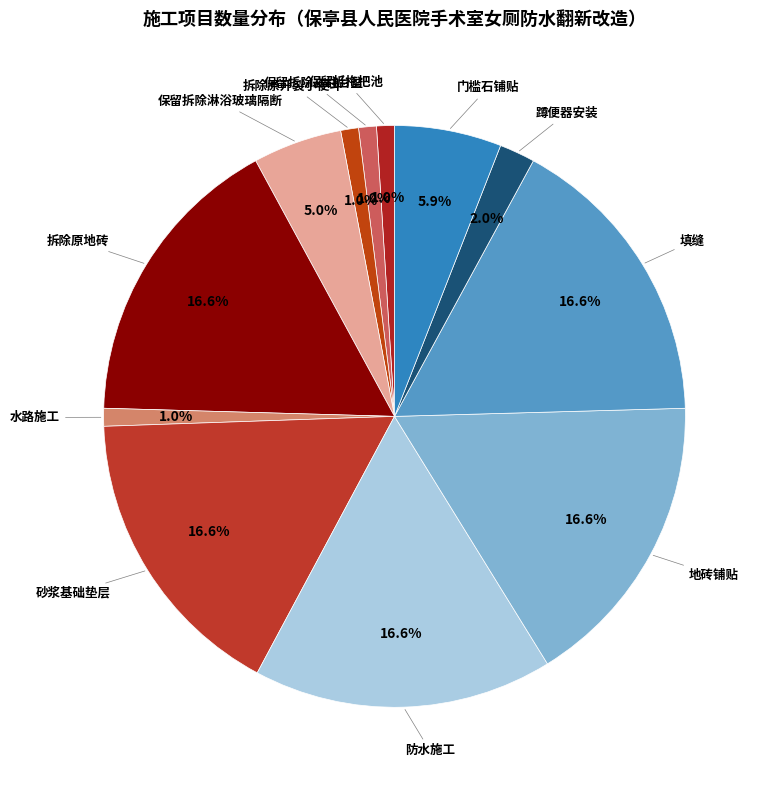

Does any single category account for the majority?

No